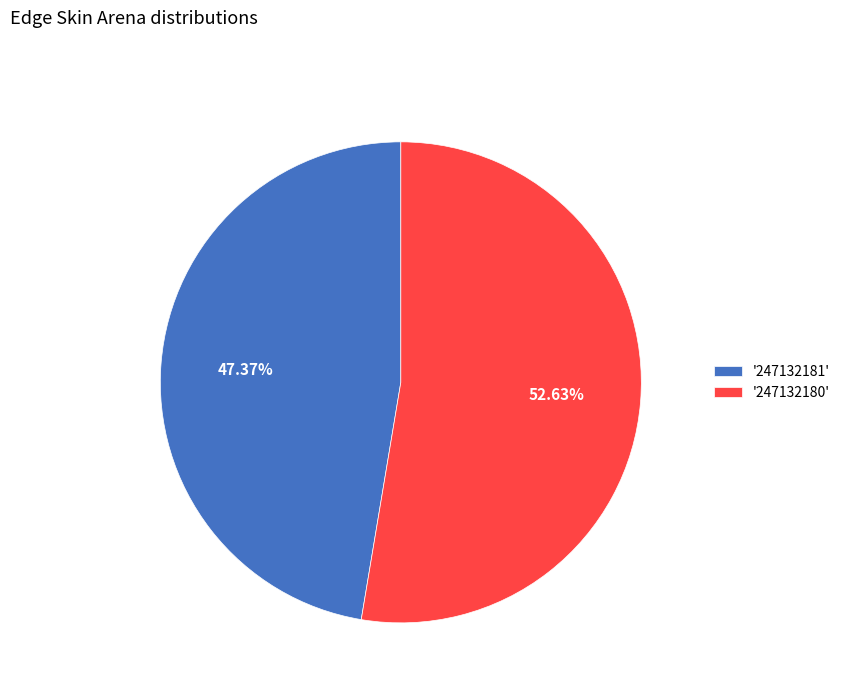

How many segments does this pie chart have?

2